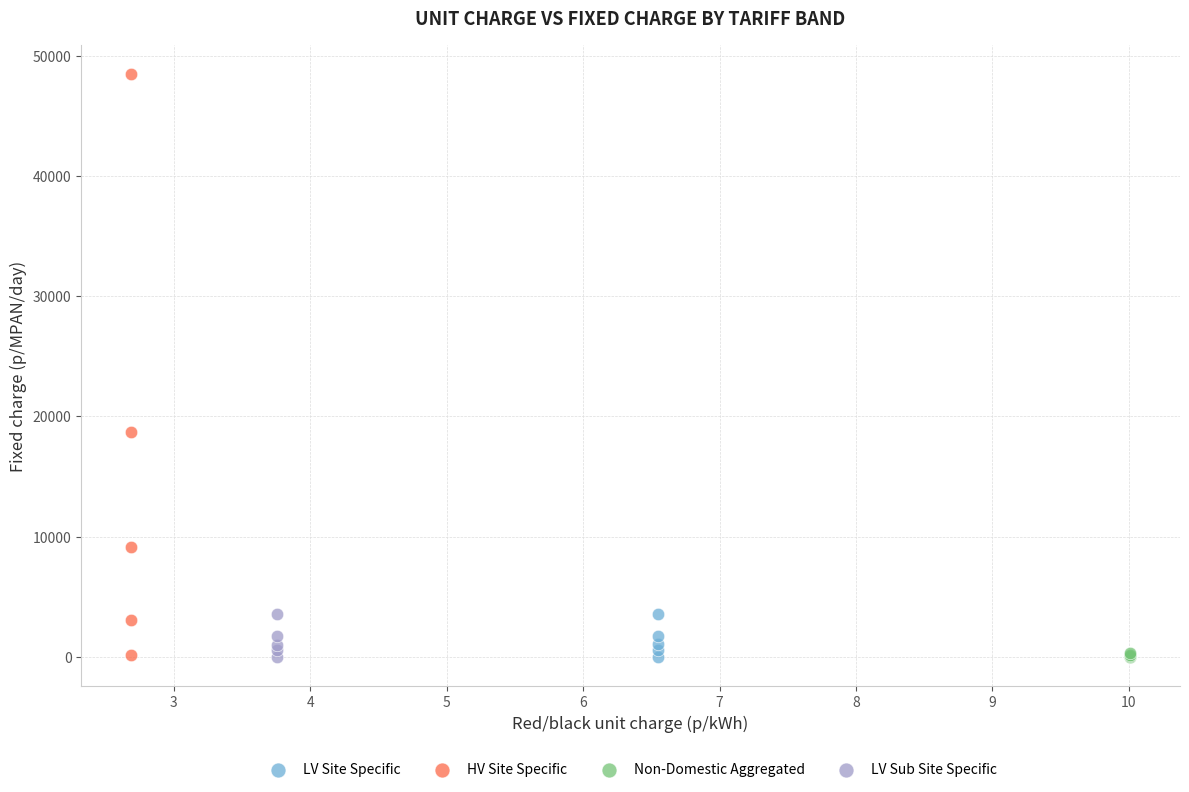

Which series has the largest Y range (max minus min)?

HV Site Specific